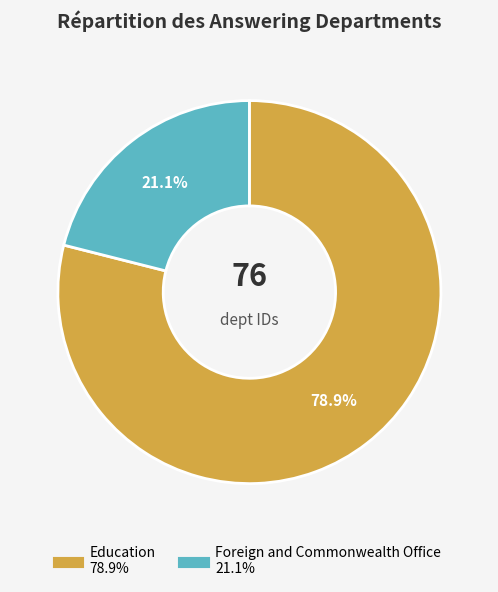

What portion of the pie excludes Education?

21.1%